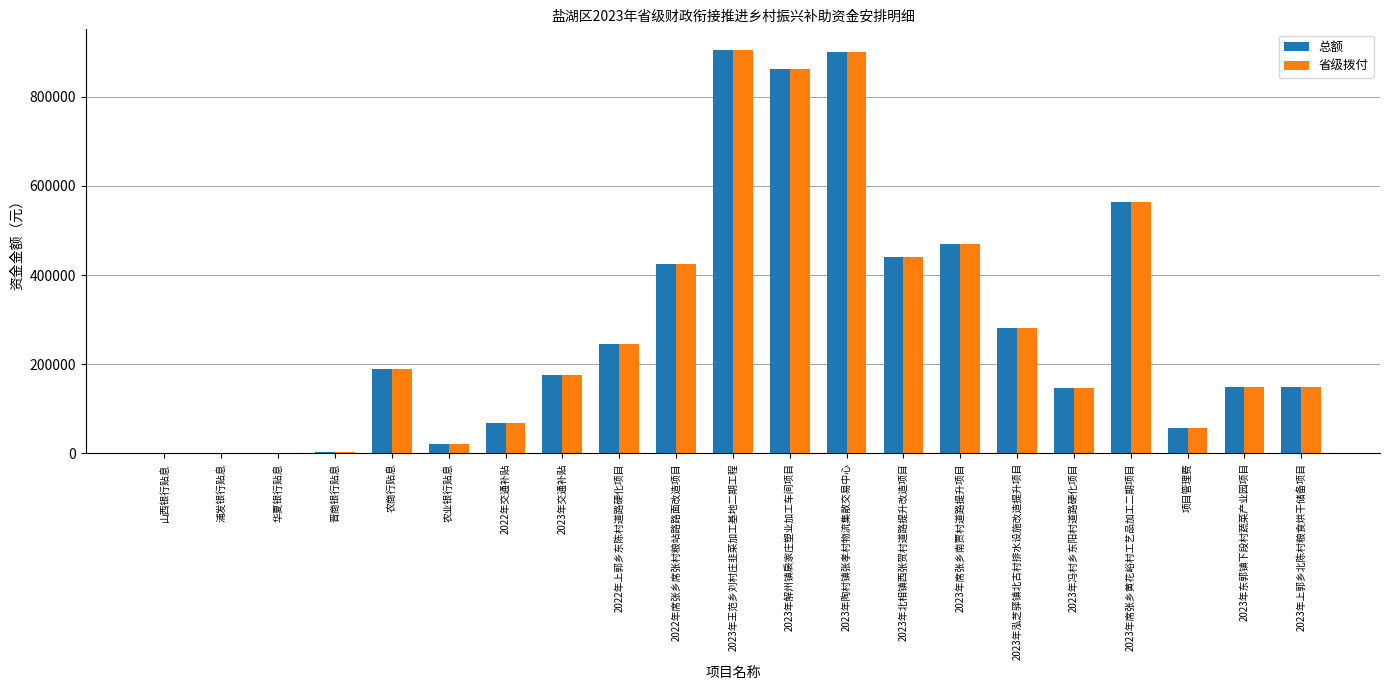

What is the greatest value displayed?

905482.8